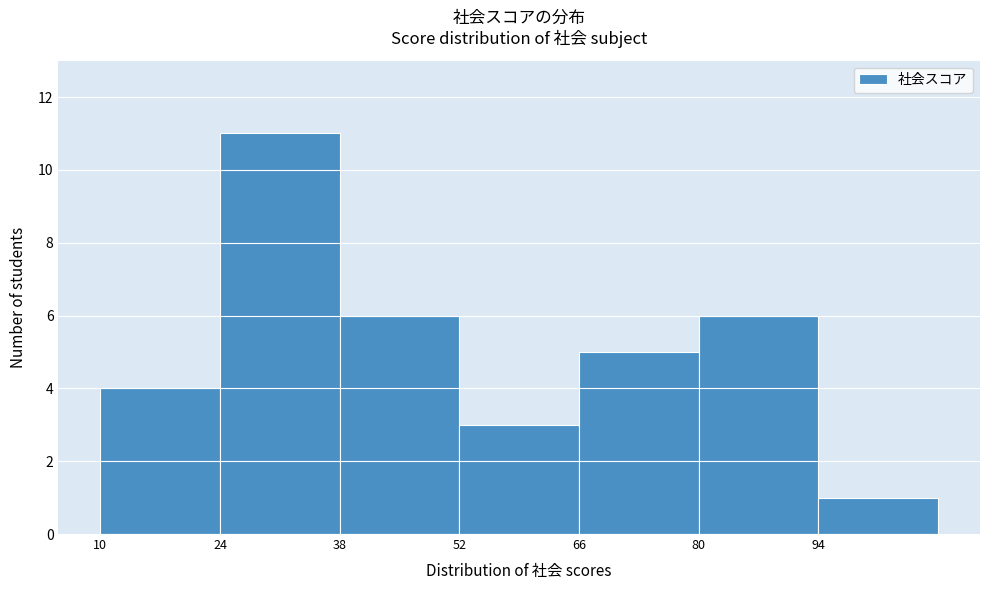

Reading left to right, transcribe this chart: for each bar, give the range it covers on the x-axis and its height. The values are not printed on the chart, so give them approximately, as read against the axis.

10 to 24: 4
24 to 38: 11
38 to 52: 6
52 to 66: 3
66 to 80: 5
80 to 94: 6
94 to 108: 1